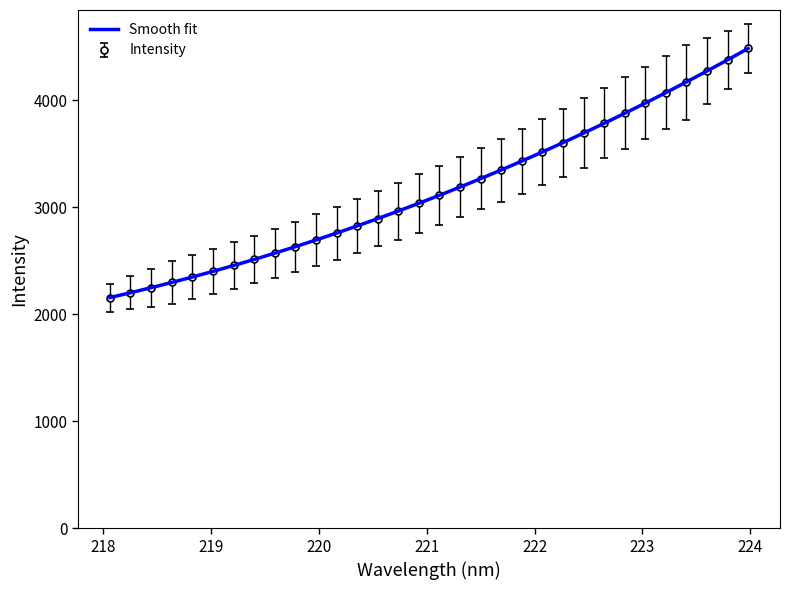

What is the maximum value for Intensity?

4485.7